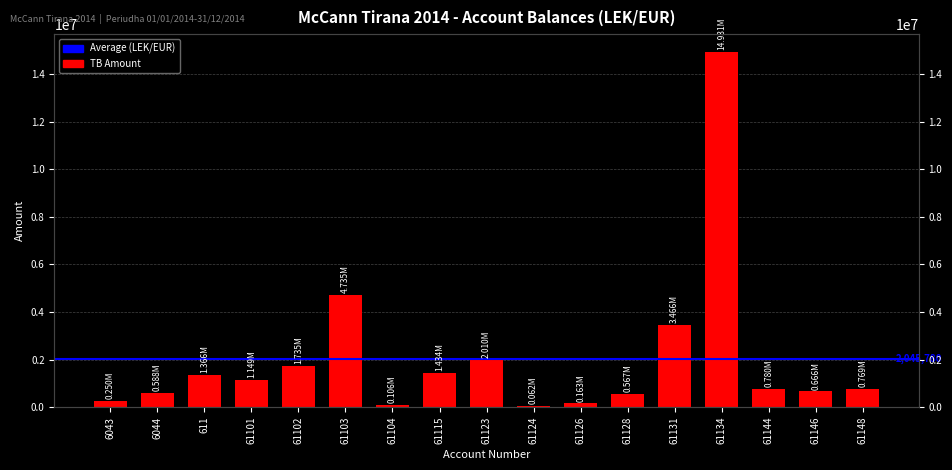

At which label does the data first exceed 779642?

611